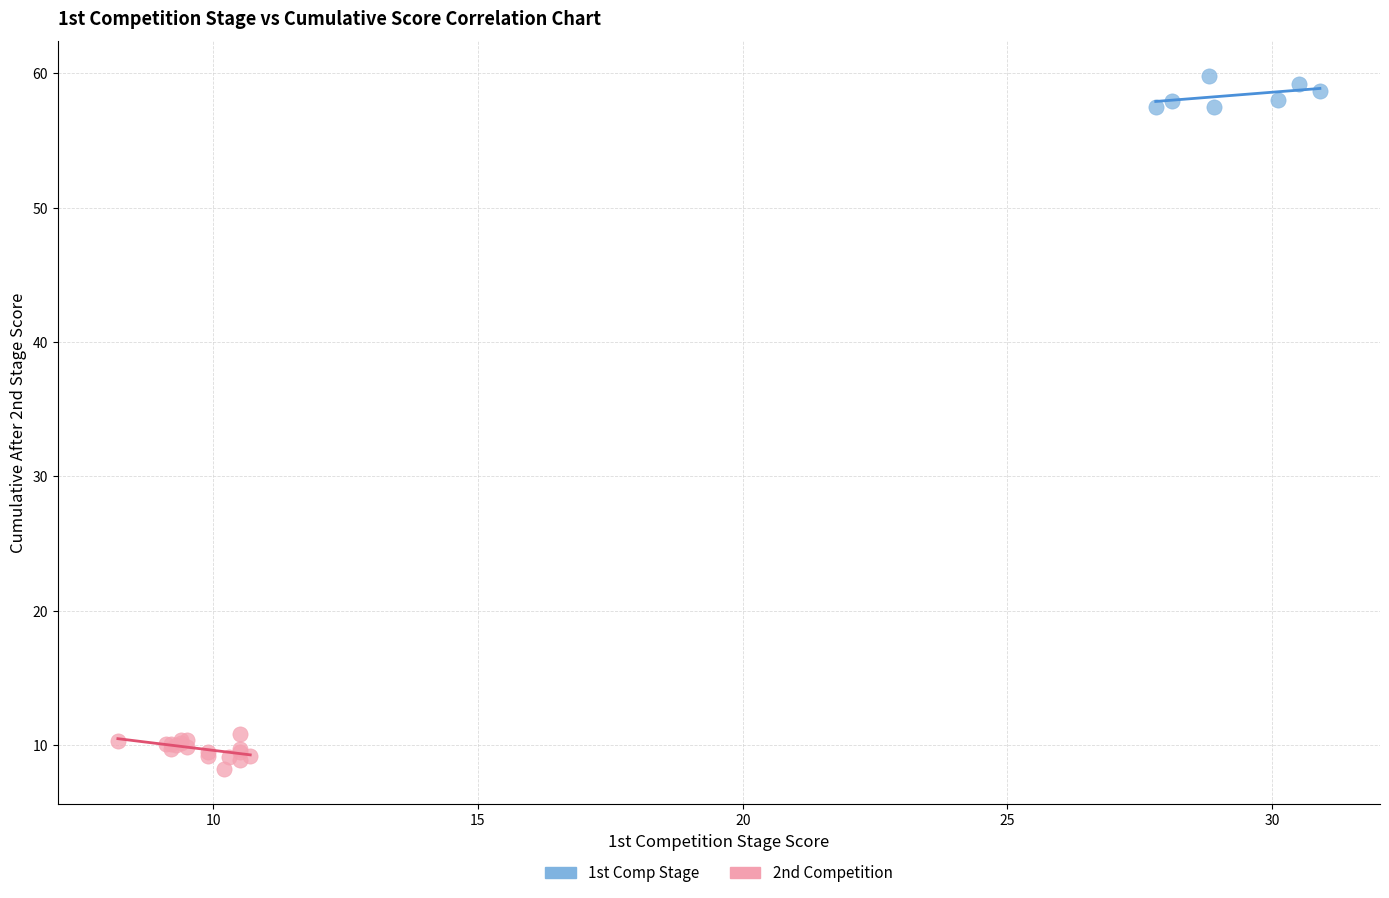

Which series reaches the minimum Y coordinate?

2nd Competition